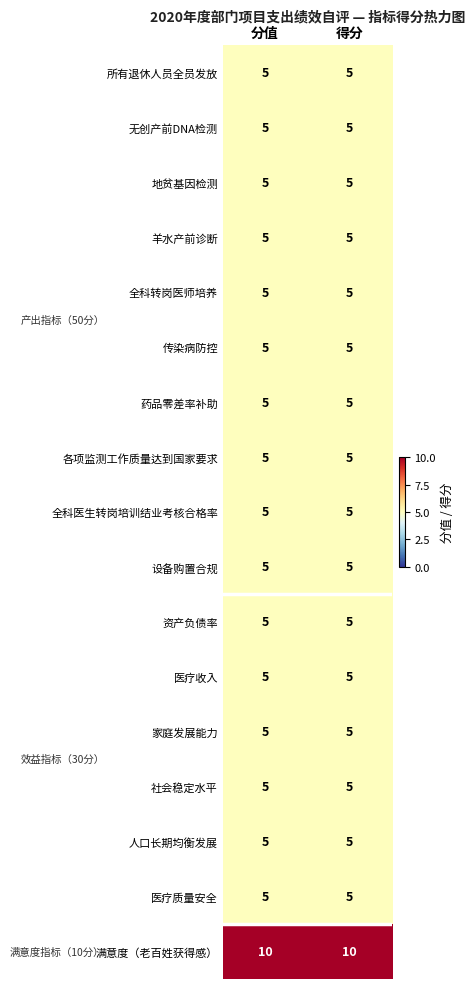

What is the smallest value displayed?

5